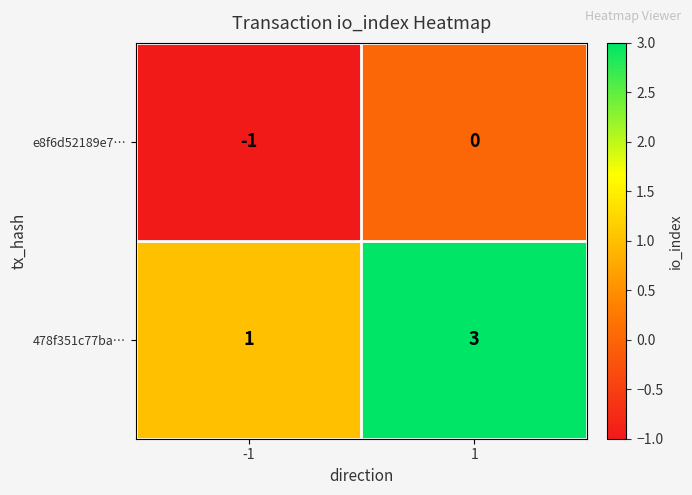

The 478f351c77ba… series shows 3 at 1. True or false?

True